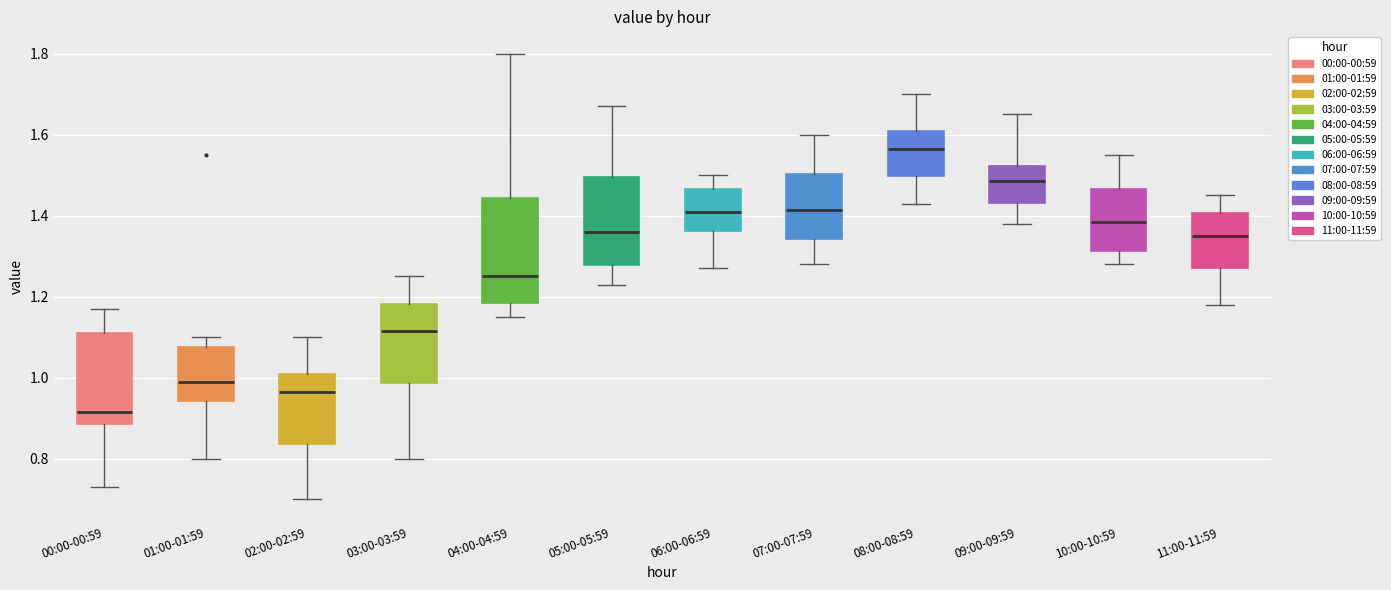

Where does the upper whisker of the box for 04:00-04:59 end on the y-axis? The values are not printed on the chart, so give them approximately, as read against the axis.

1.80